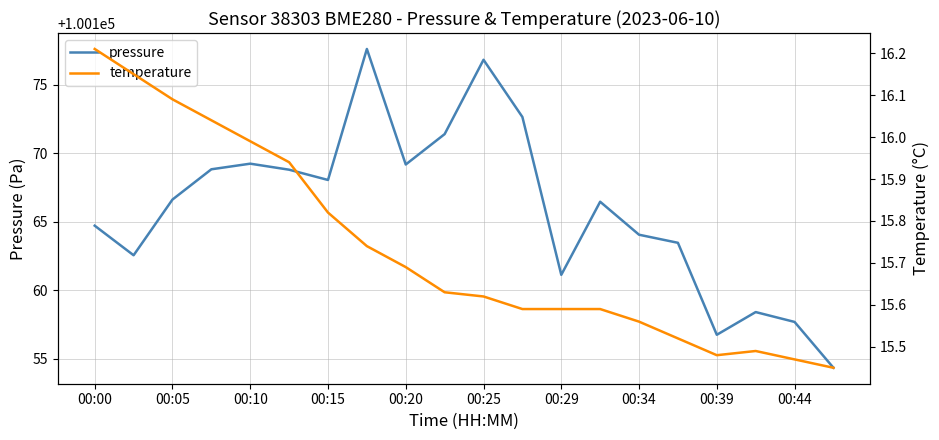

Where is the first local maximum for temperature?

17